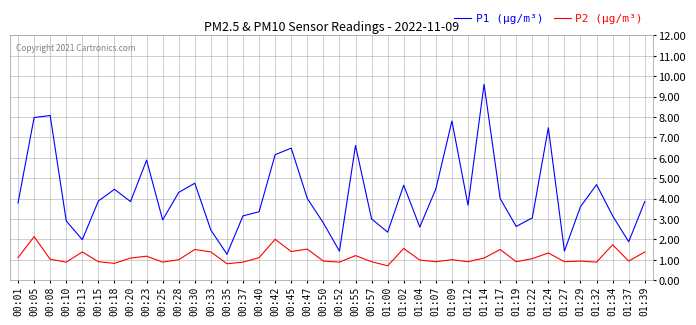

List the series in order of their overall mean, lowest first.

P2 (µg/m³), P1 (µg/m³)